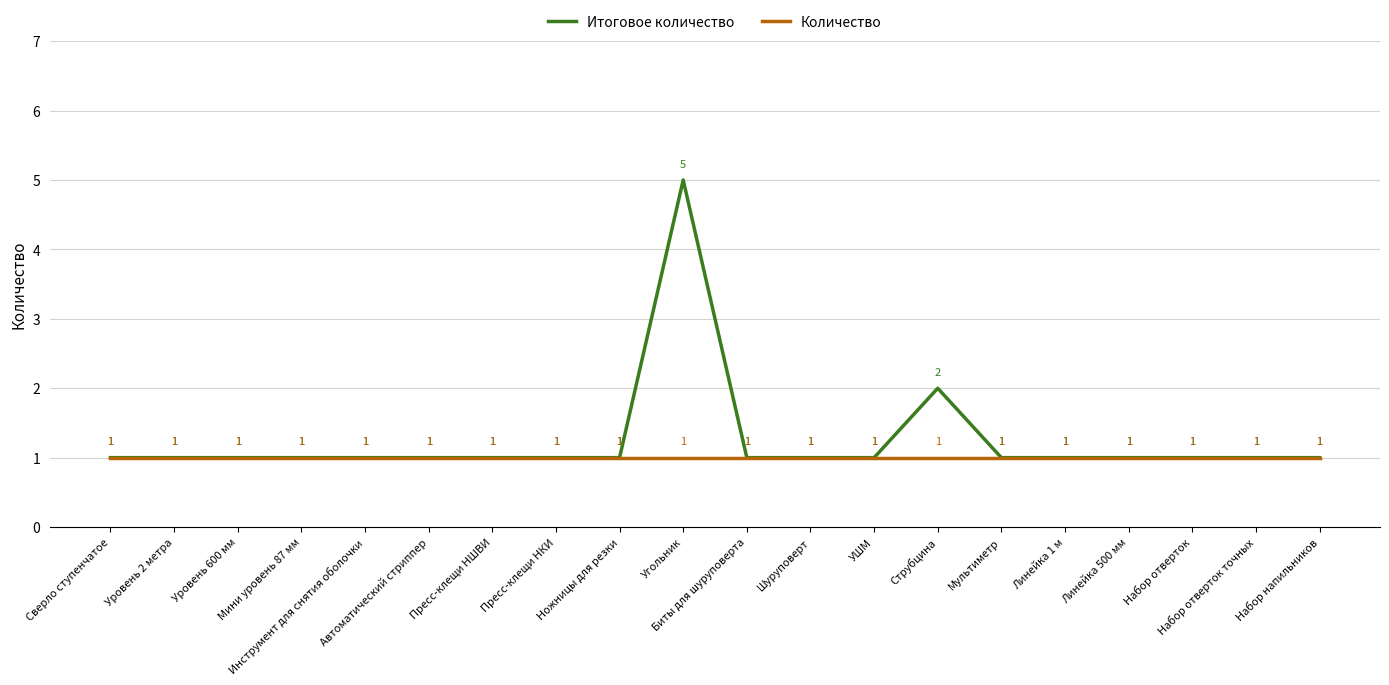

Rank the series by their maximum value, from lowest to highest.

Количество, Итоговое количество